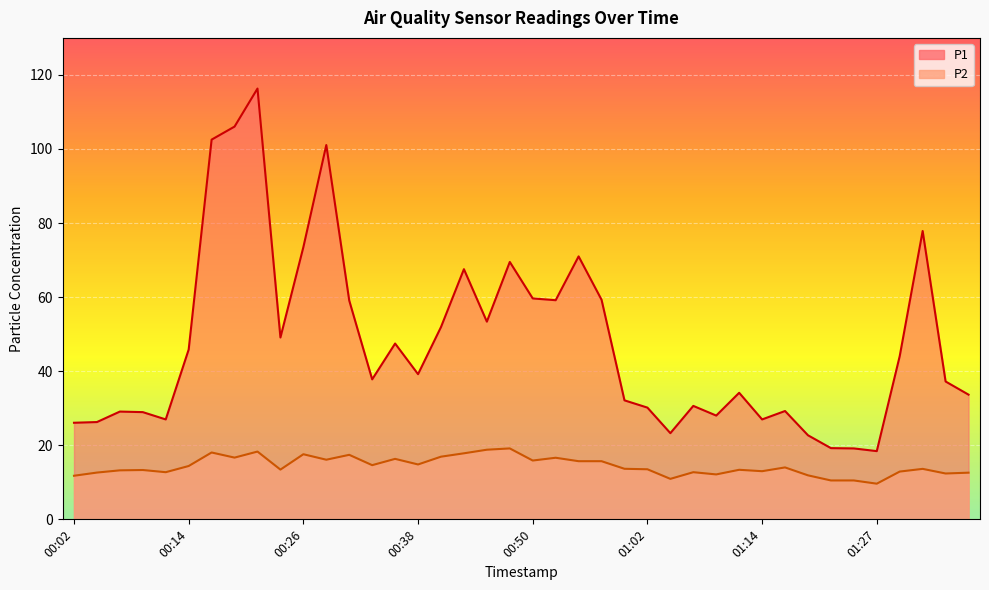

How many values in the P1 series are below 39?

20